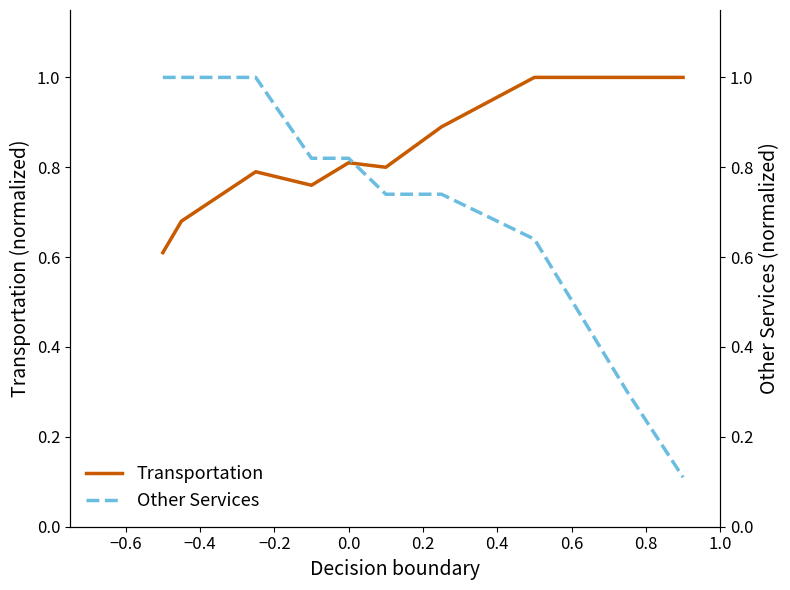

At how many categories does at least one series exceed 0?

10